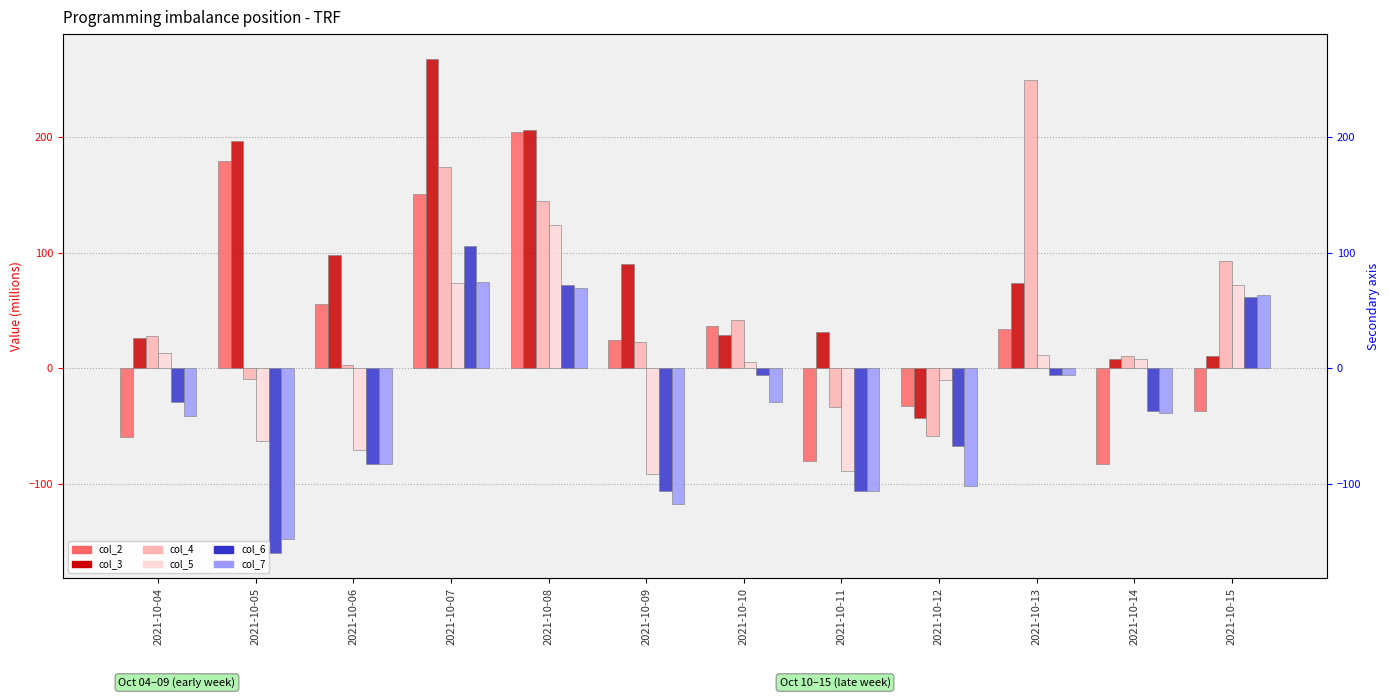

What is the value of the col_6 bar at the 2nd from the left?

-160.6